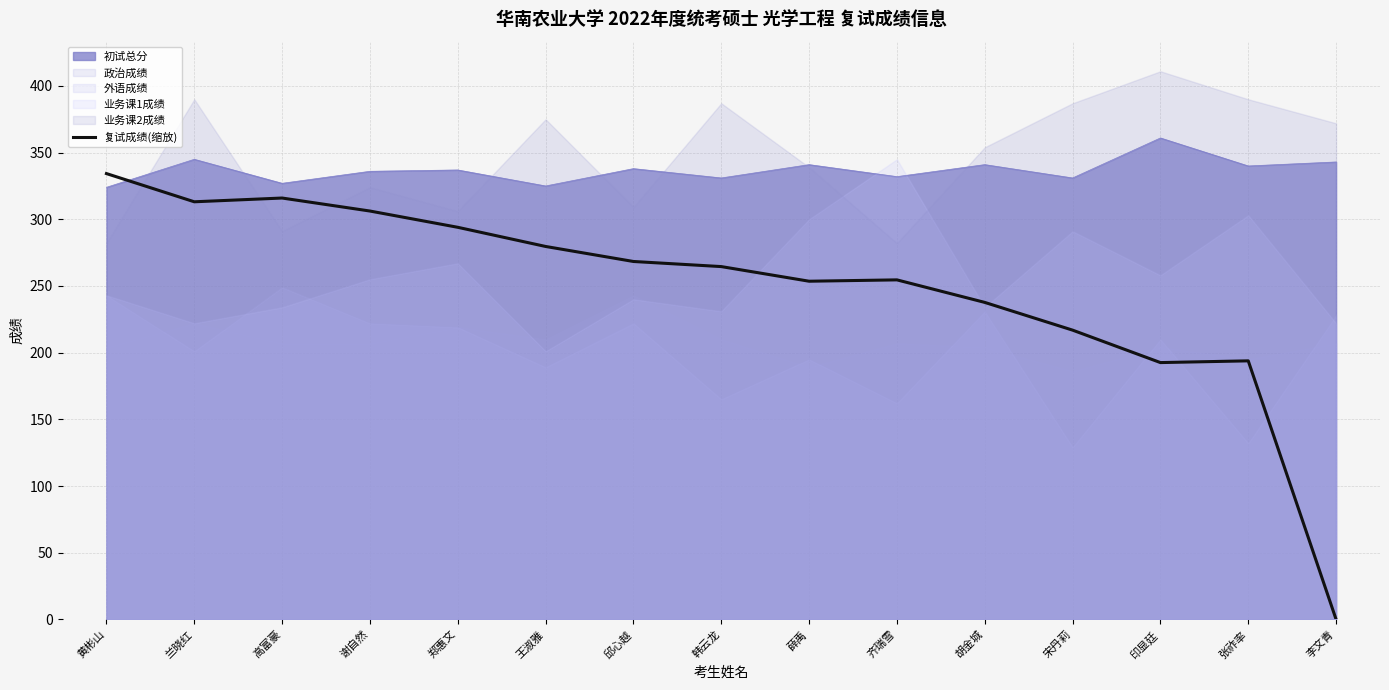

Where do 复试成绩(缩放) and 初试总分 first cross each other?

黄彬山 and 兰晓红